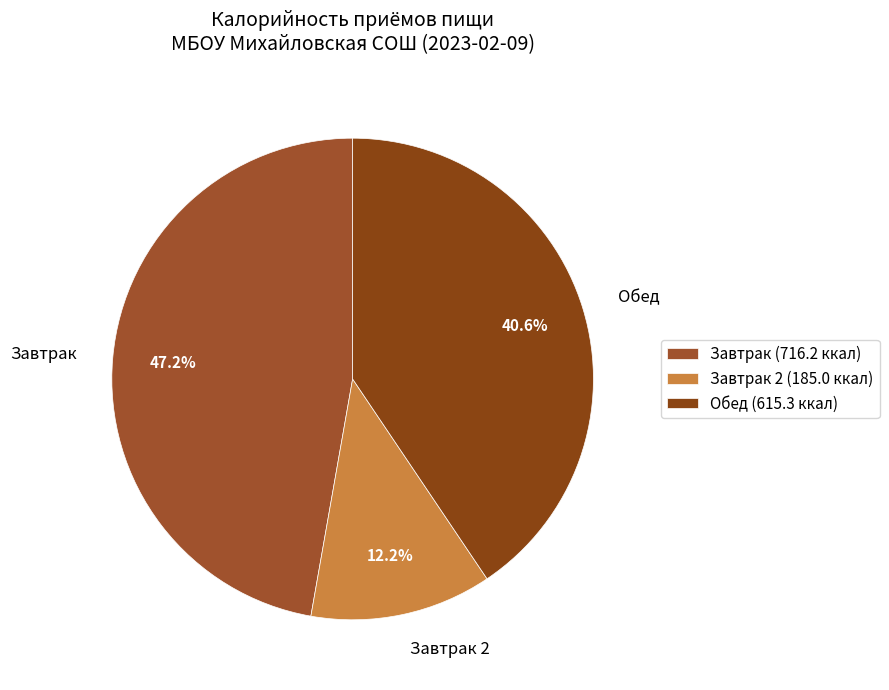

How many slices are in this pie chart?

3